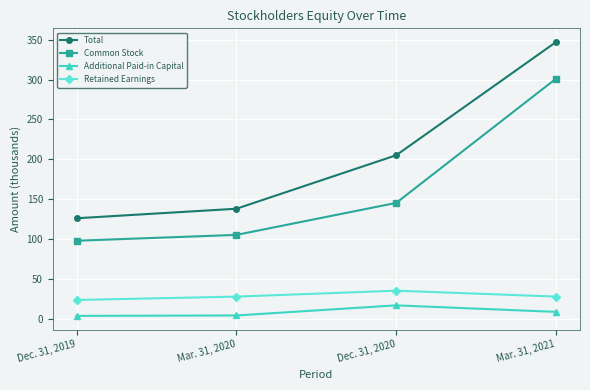

Which series changed the most between Dec. 31, 2019 and Mar. 31, 2021?

Total